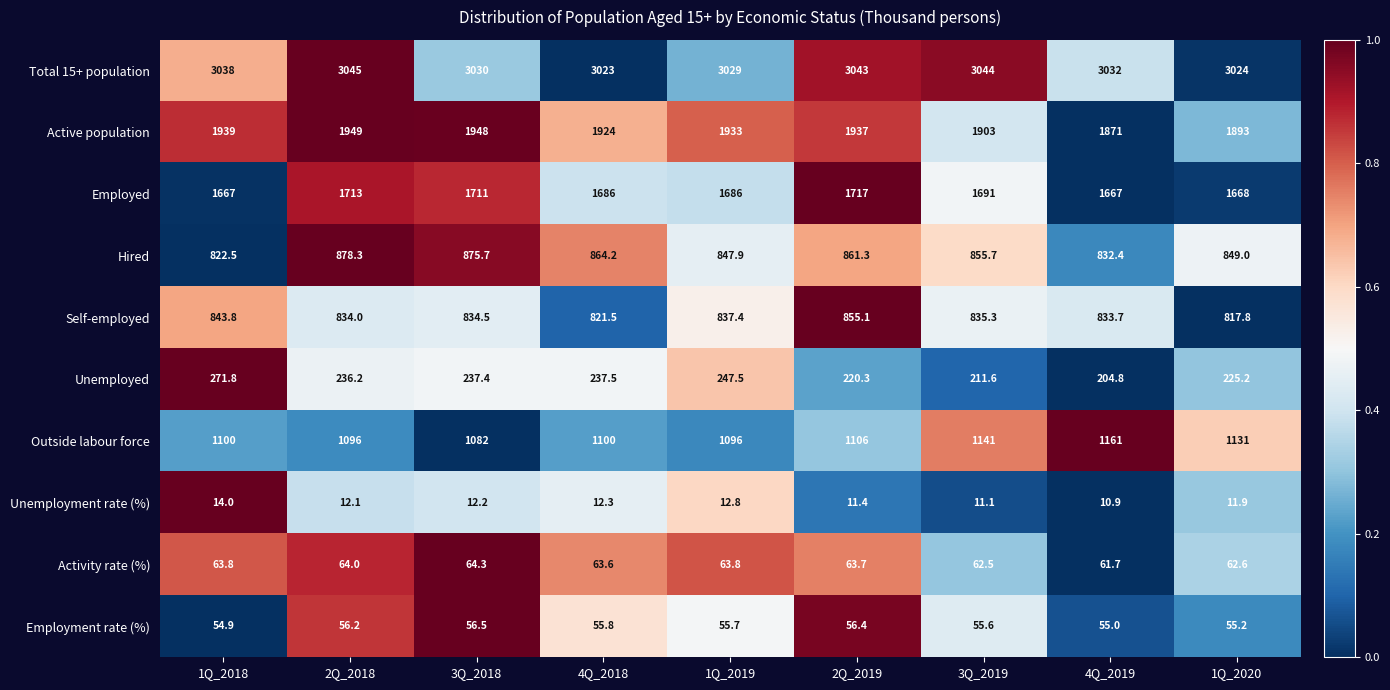

At 1Q_2019, list the series in order from largest to smallest.

Total 15+ population, Active population, Employed, Outside labour force, Hired, Self-employed, Unemployed, Activity rate (%), Employment rate (%), Unemployment rate (%)